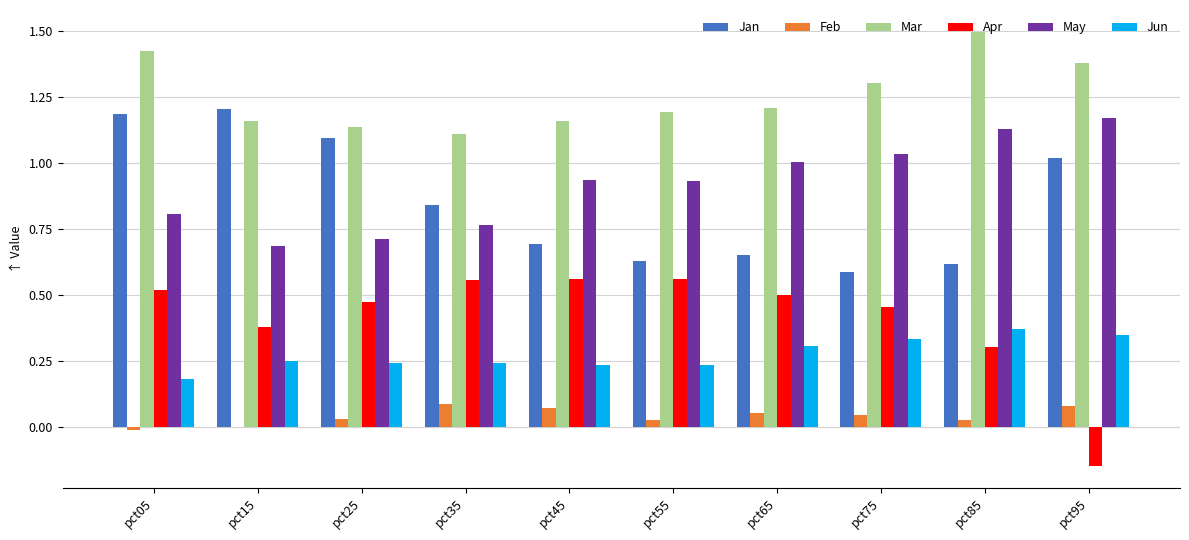

What is the maximum value shown in the chart?

1.5